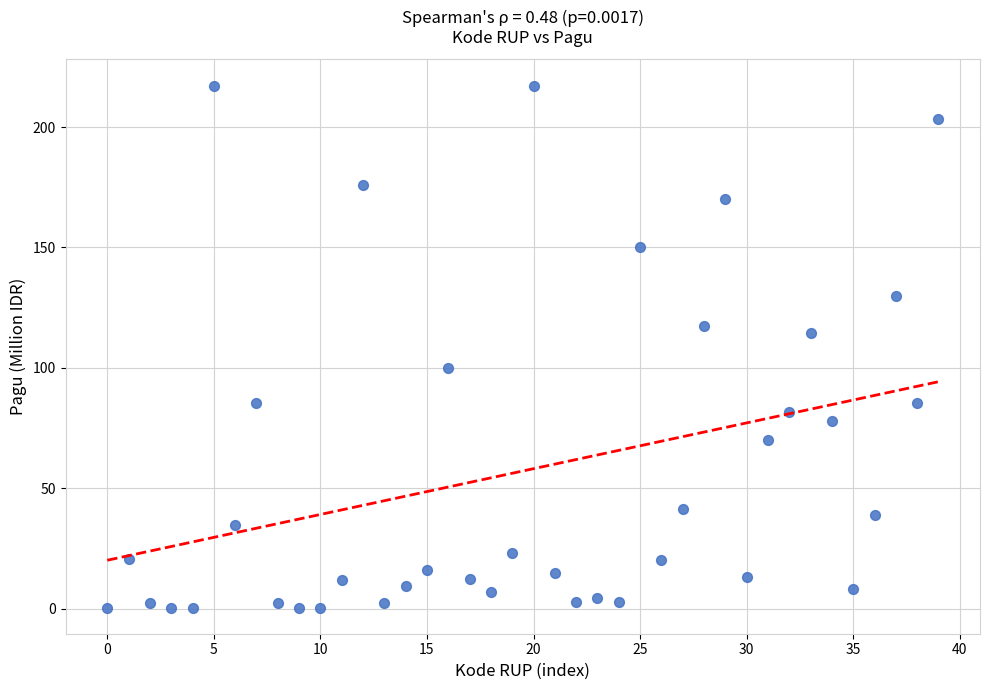

What is the range of Y values (max minus min)?

216.9